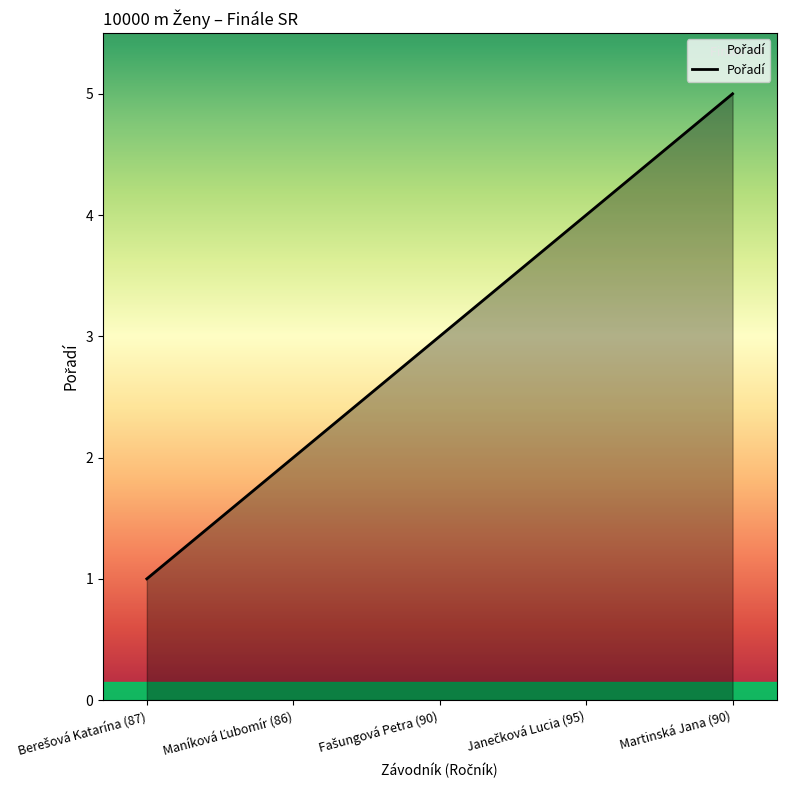

What is the maximum value shown in the chart?

5